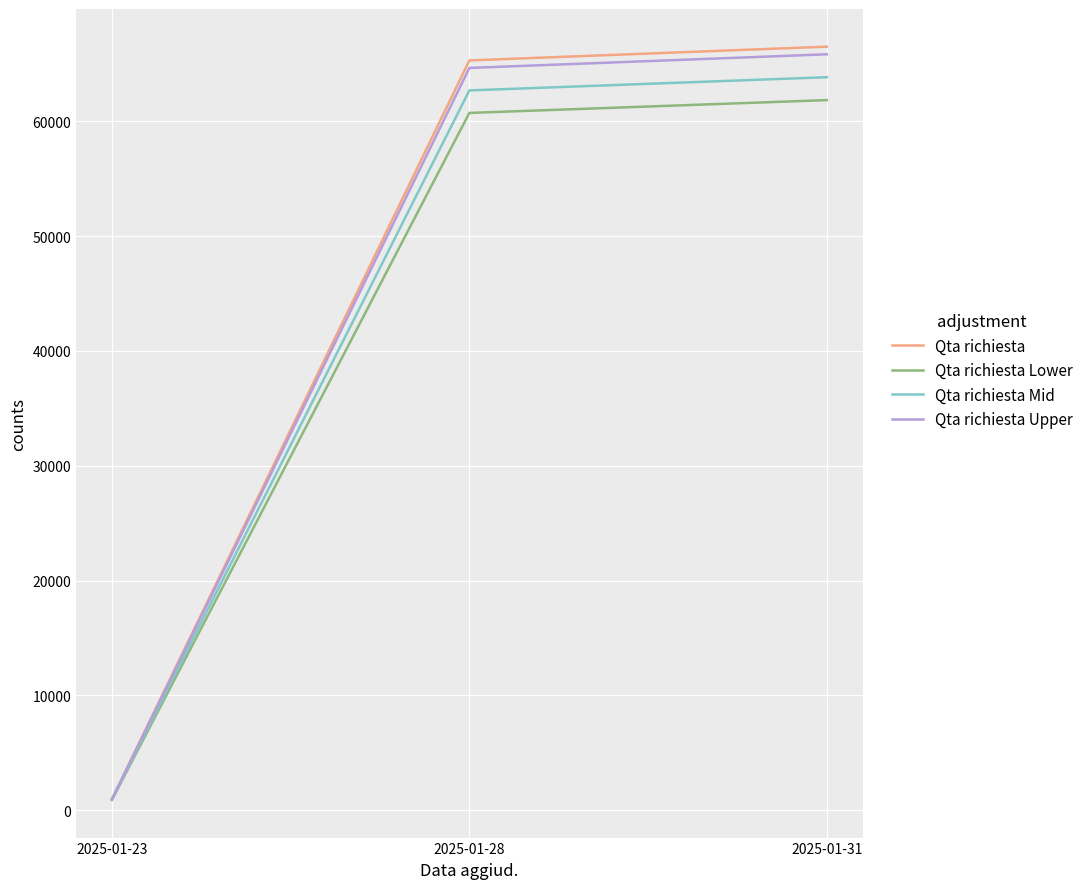

What is the total value across all series at 2025-01-23?

3724.8